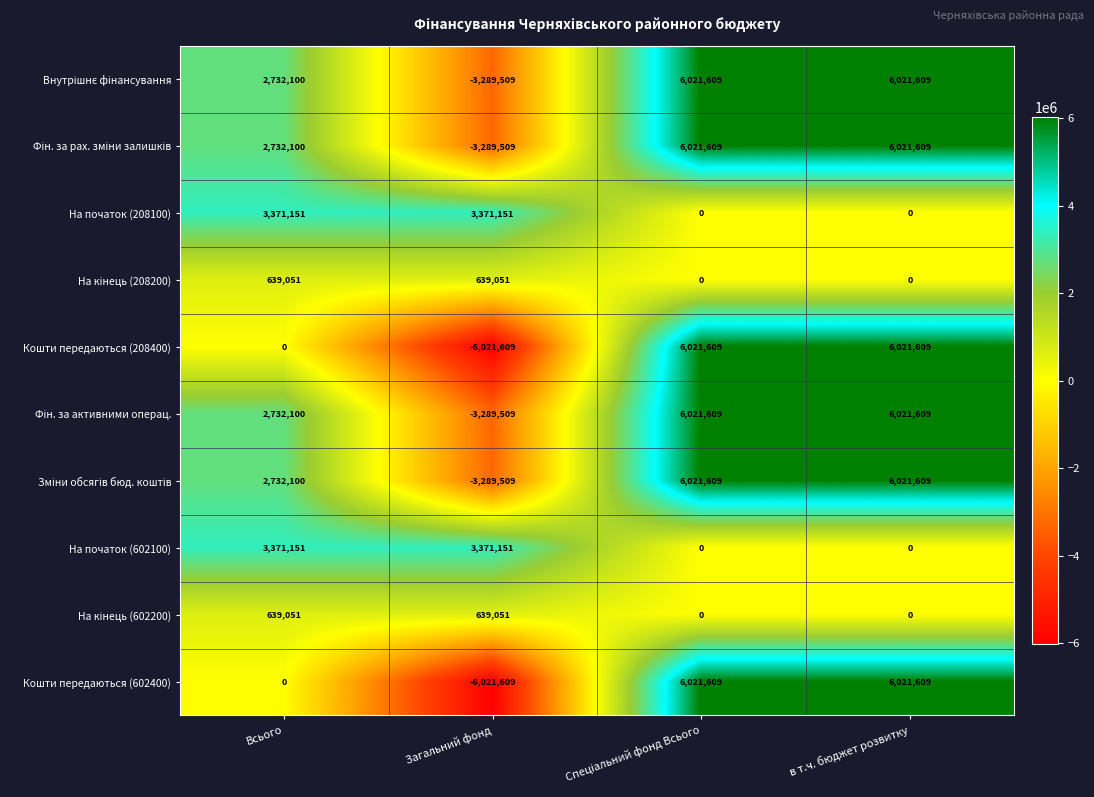

What is the sum of all На початок (208100) values?

6742302